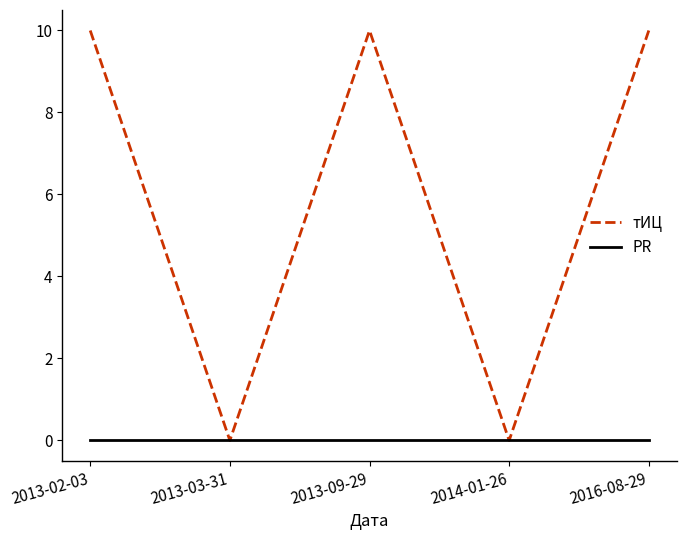

Is the value of тИЦ at 2013-09-29 greater than the value of PR at 2013-03-31?

Yes